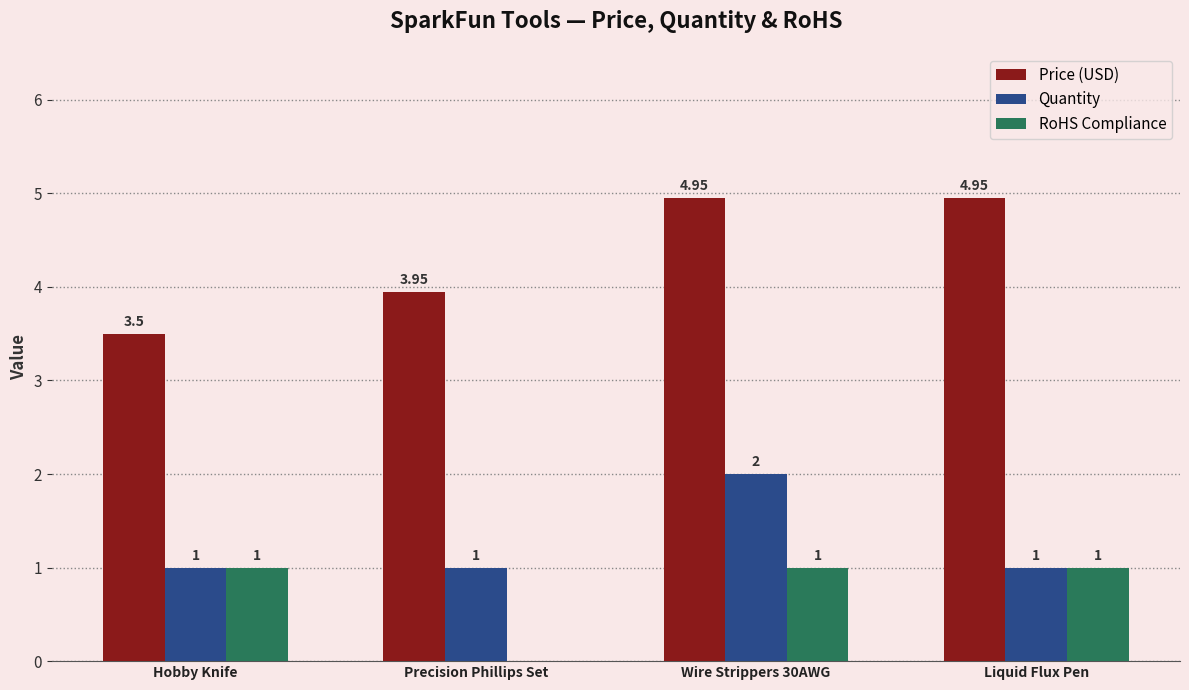

Which series has the largest total across all categories?

Price (USD)